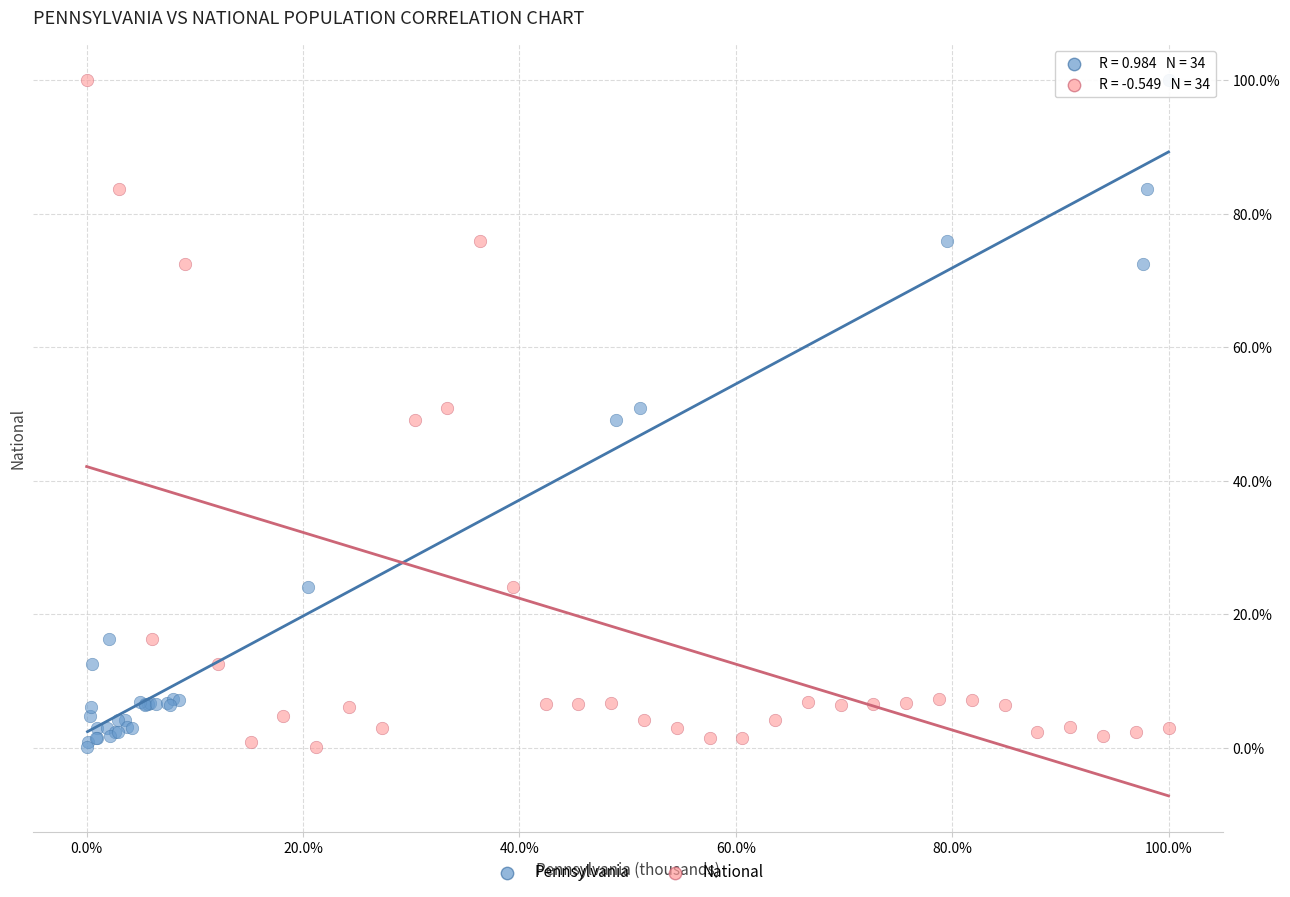

What are all the series names shown in the legend?

Pennsylvania, National